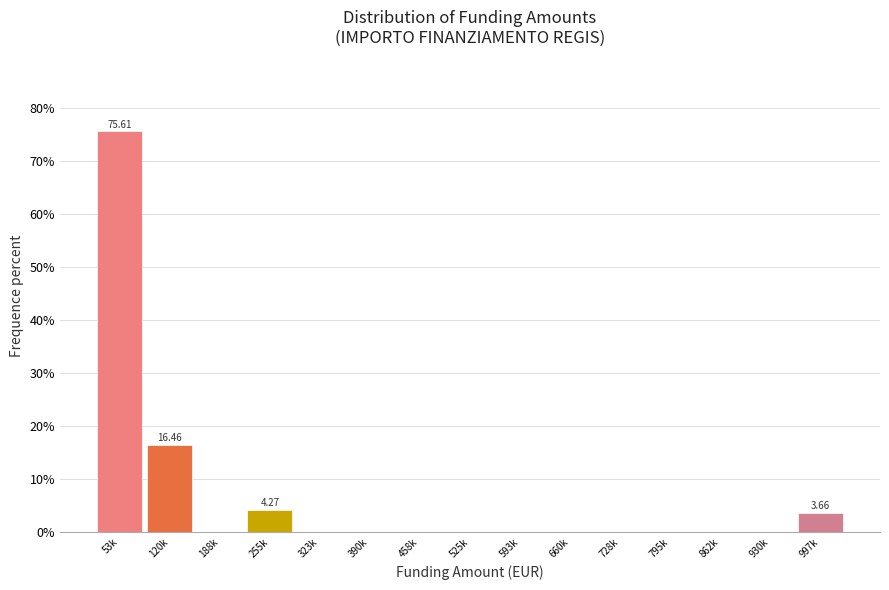

What is the sum of all values?

100.0